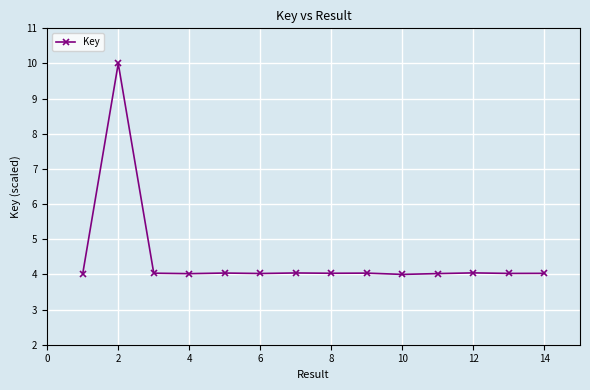

True or false: the data has more than 1 interior local peaks.

True